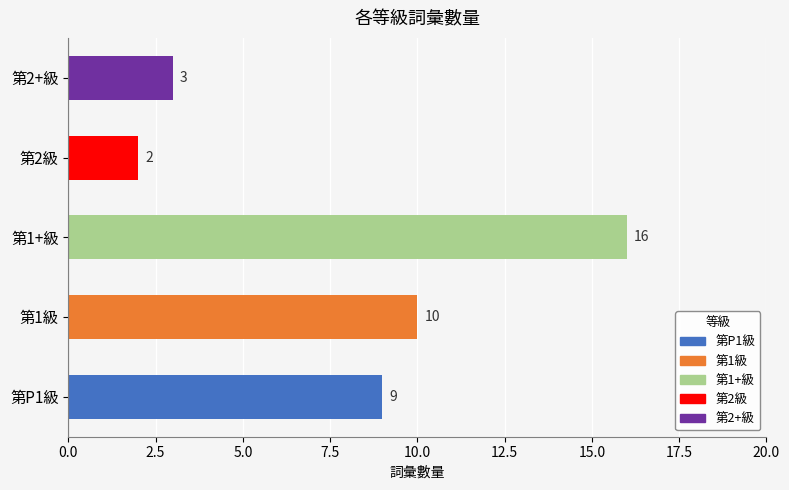

True or false: the data shows 10 at 第1級.

True